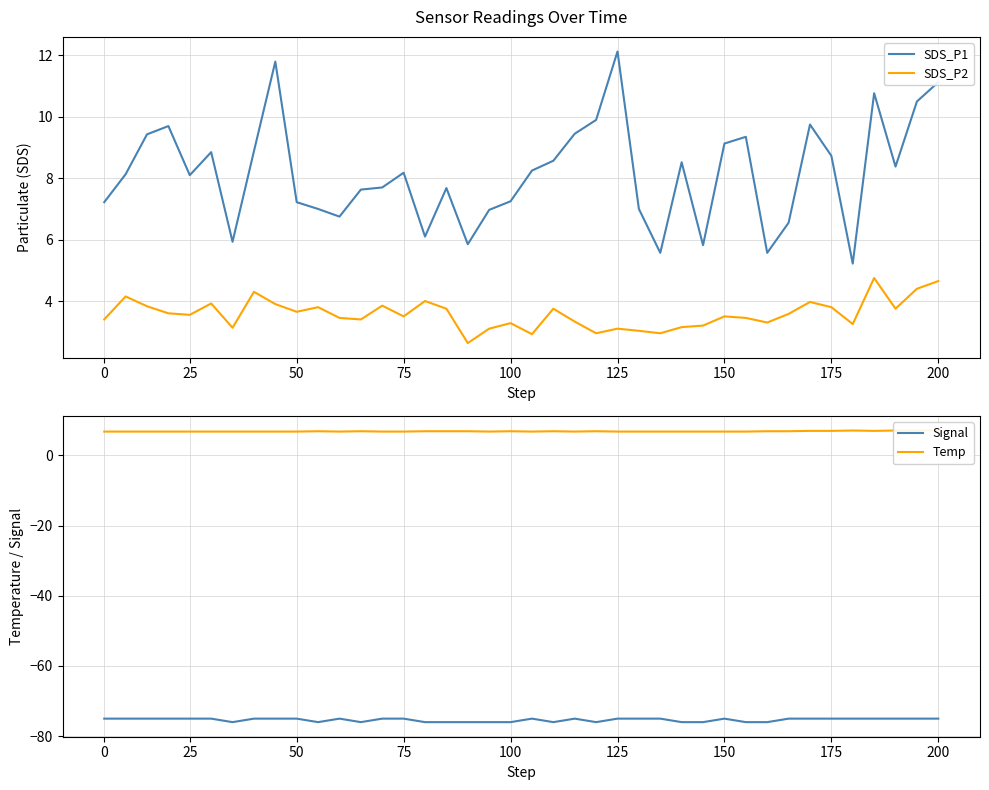

The Signal series shows -76.0 at 31. True or false?

True